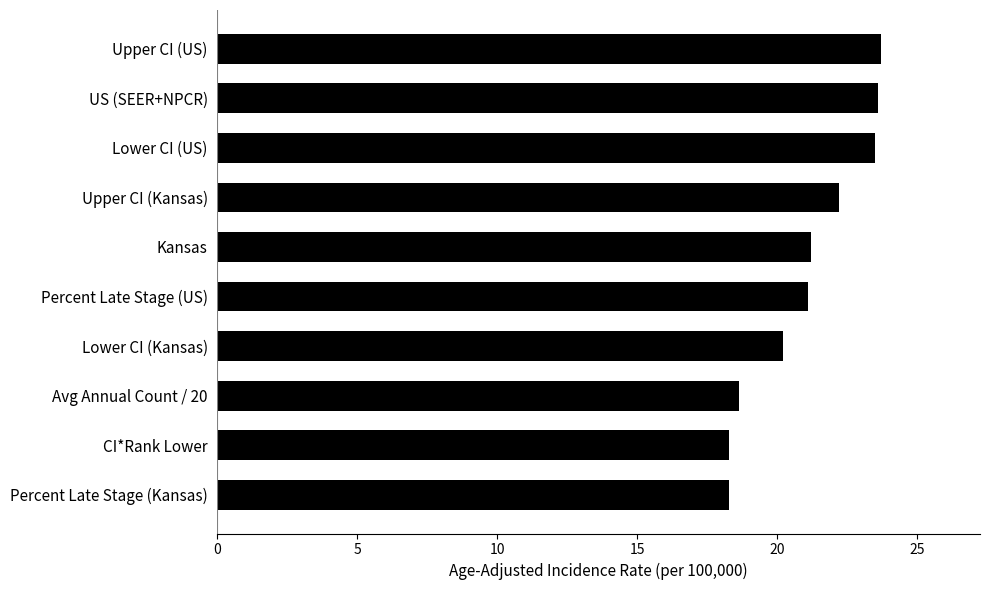

How many data points does each series have?

10